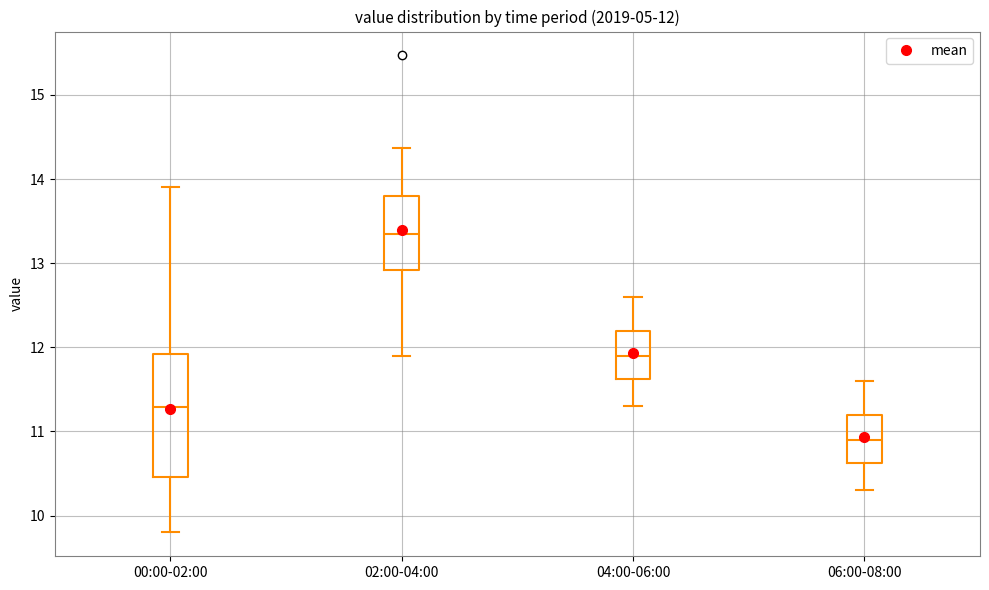

Which box's median line is the highest?

02:00-04:00